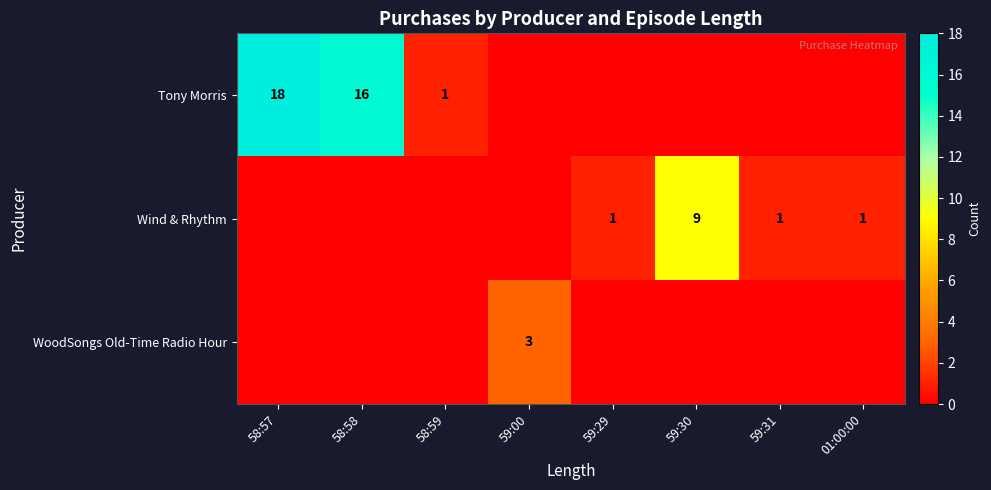

Which series has the largest total across all categories?

Tony Morris